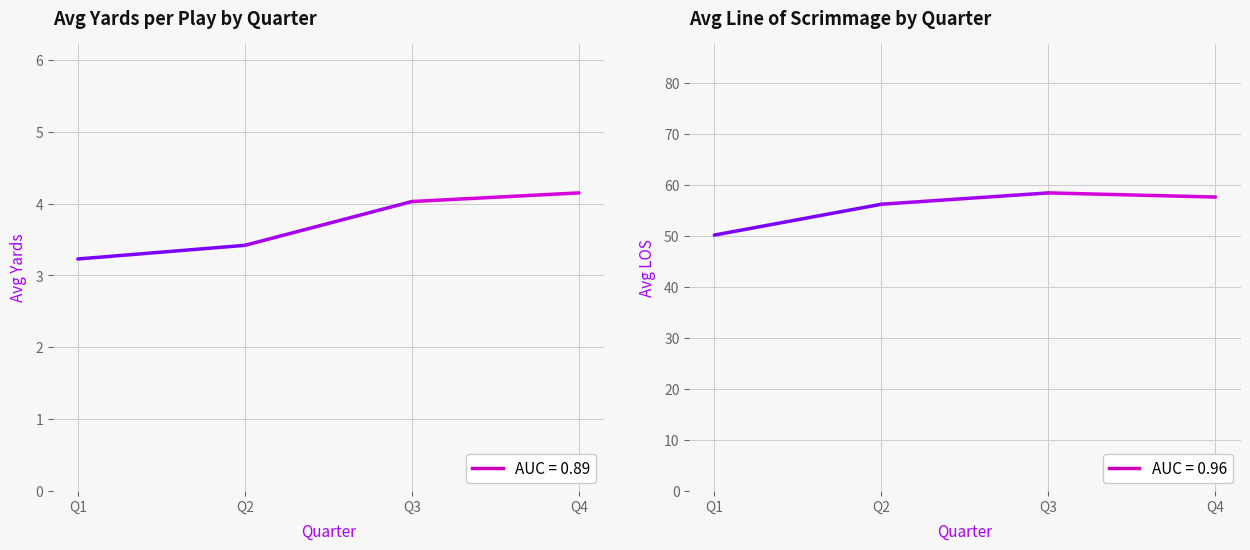

At how many categories does at least one series exceed 28?

2